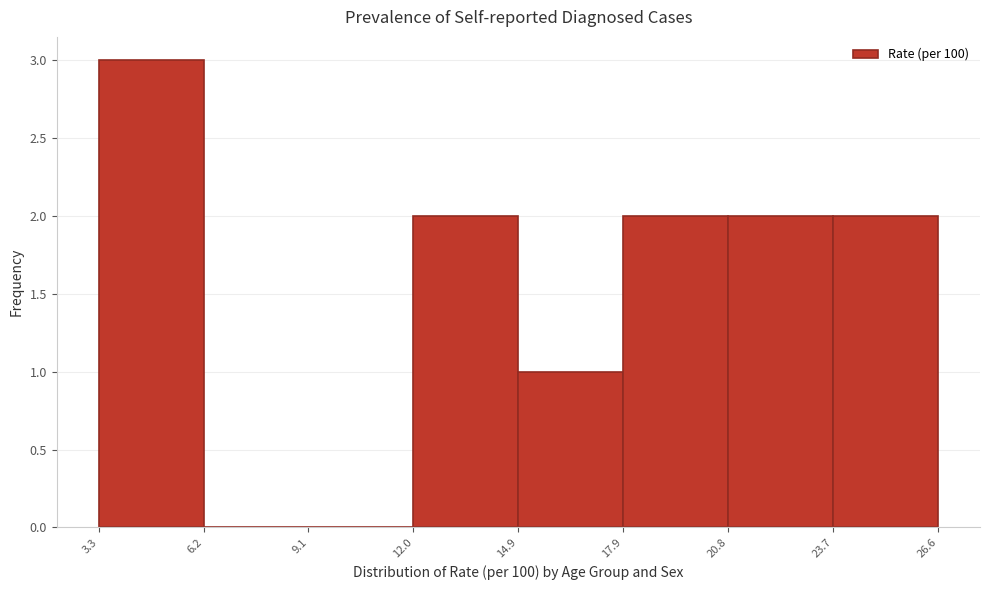

Reading left to right, list every bar in this chart as the range it spans on the x-axis followed by its height. The values are not printed on the chart, so give them approximately, as read against the axis.

3.3 to 6.2: 3
6.2 to 9.1: 0
9.1 to 12.0: 0
12.0 to 14.9: 2
14.9 to 17.9: 1
17.9 to 20.8: 2
20.8 to 23.7: 2
23.7 to 26.6: 2